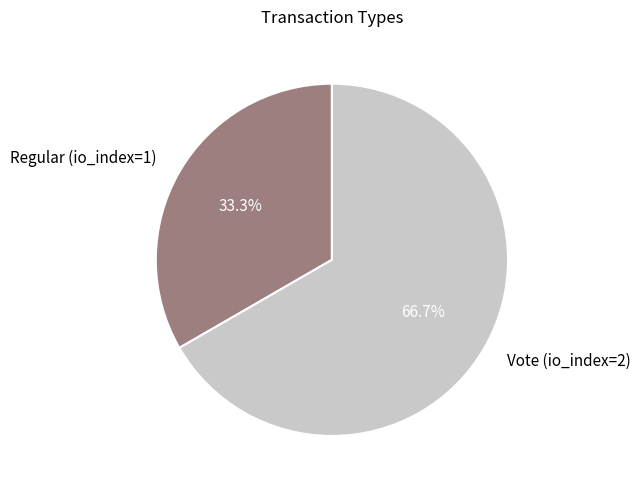

What is the largest slice in the pie chart?

Vote (io_index=2)